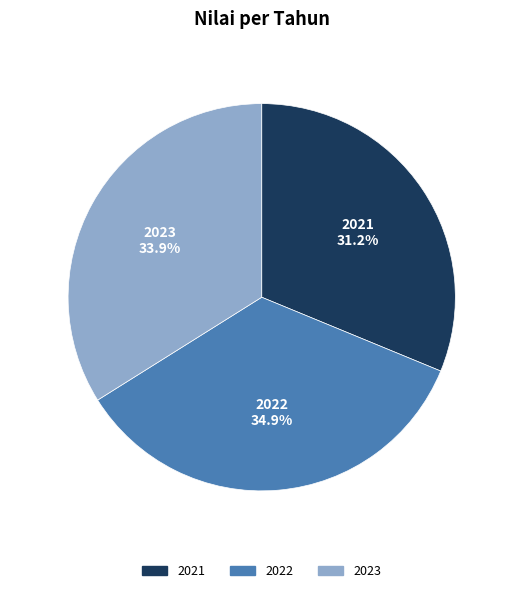

Approximately how many times larger is the value at 2021 compared to 2022?

0.9